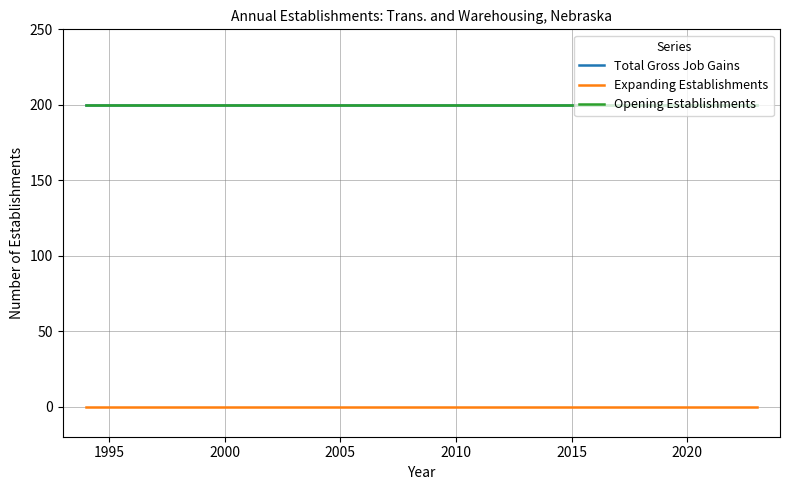

Which series has the widest spread of values?

Total Gross Job Gains